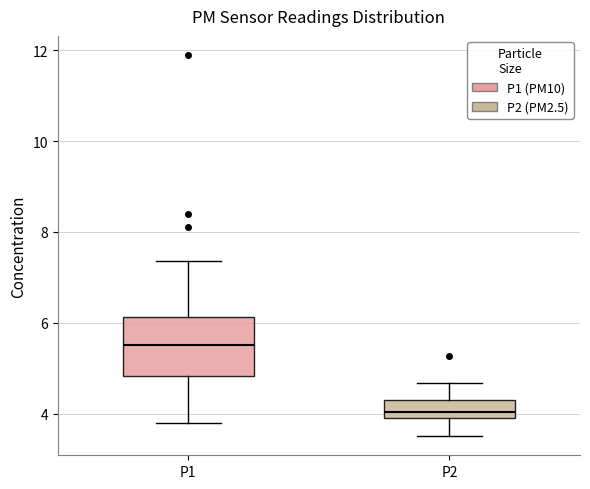

Where does the upper whisker of the box for P1 end on the y-axis? The values are not printed on the chart, so give them approximately, as read against the axis.

7.4